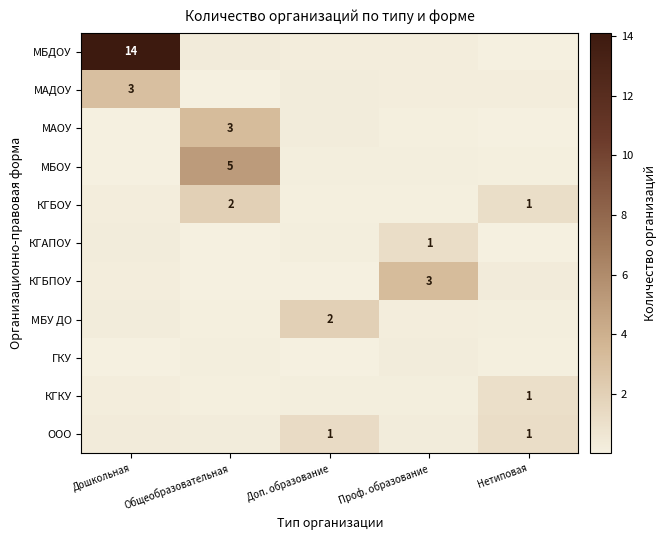

What is the difference between the maximum and minimum values in the КГБПОУ series?

3.3